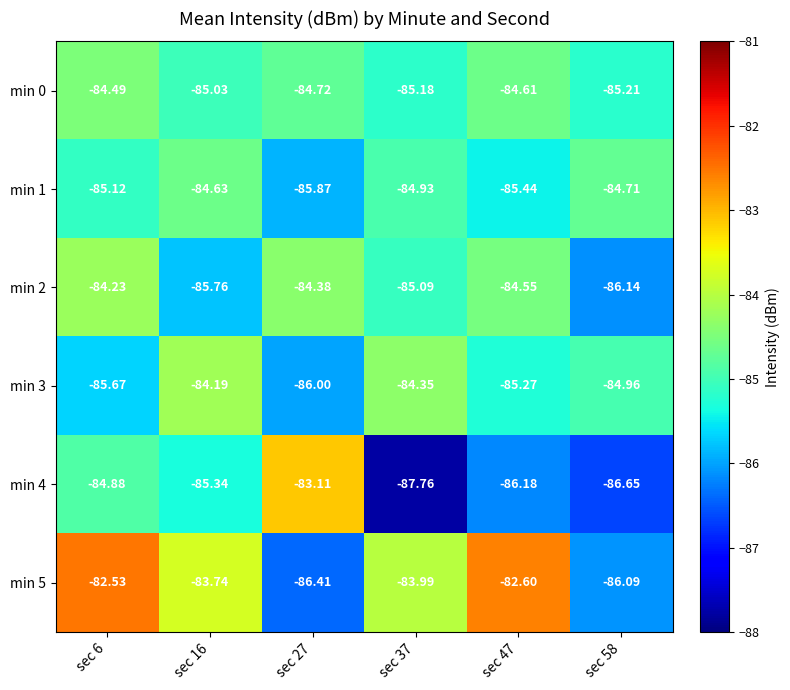

Rank the series by their maximum value, from highest to lowest.

min 5, min 4, min 3, min 2, min 0, min 1